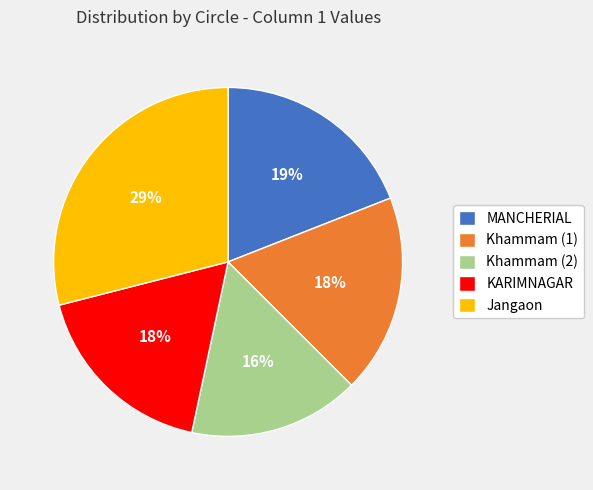

The Jangaon slice represents 29% of the pie. True or false?

True